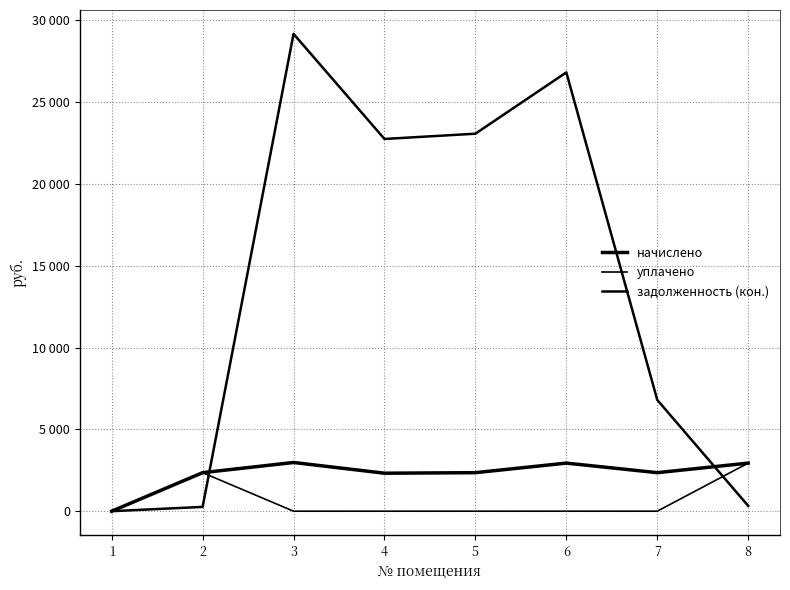

Is this an area chart (filled region under the line)?

No